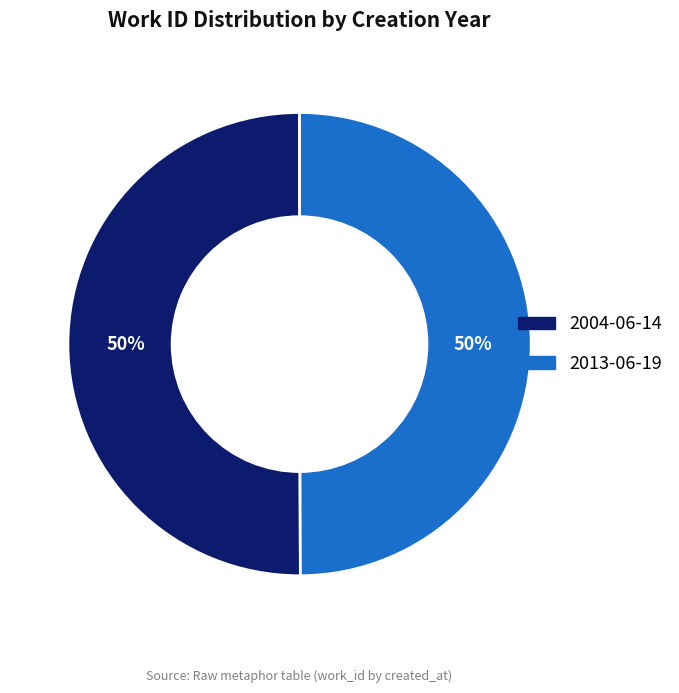

Do 2004-06-14 and 2013-06-19 together represent more than half of the pie?

Yes